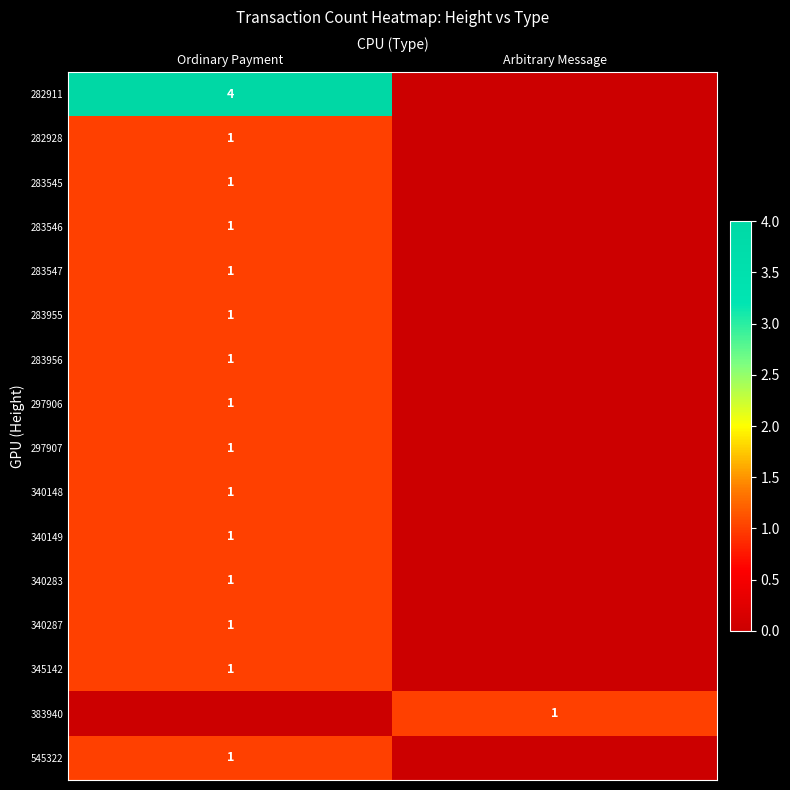

The 340283 series shows 0 at Ordinary Payment. True or false?

False